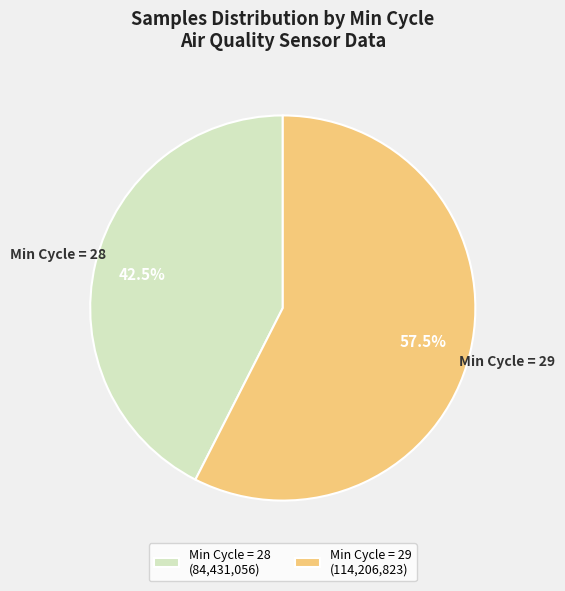

Is there any slice that represents more than half of the pie?

Yes